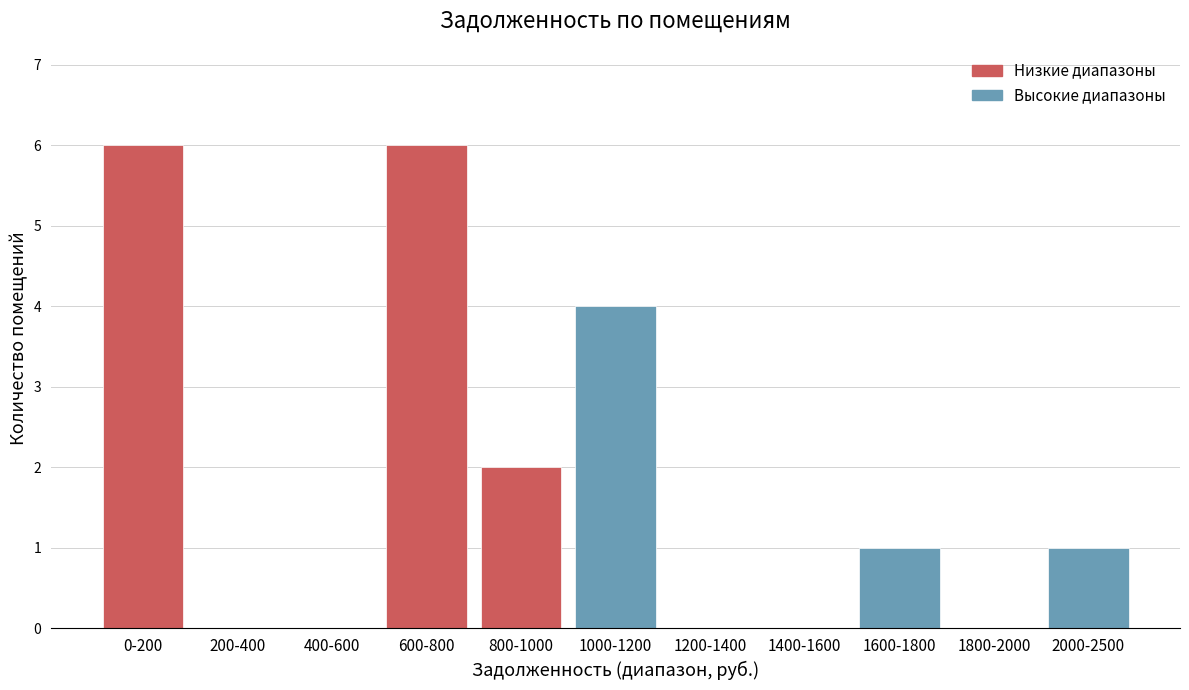

Reading left to right, what are all the values shown in this chart?

0-200=6	200-400=0	400-600=0	600-800=6	800-1000=2	1000-1200=4	1200-1400=0	1400-1600=0	1600-1800=1	1800-2000=0	2000-2500=1